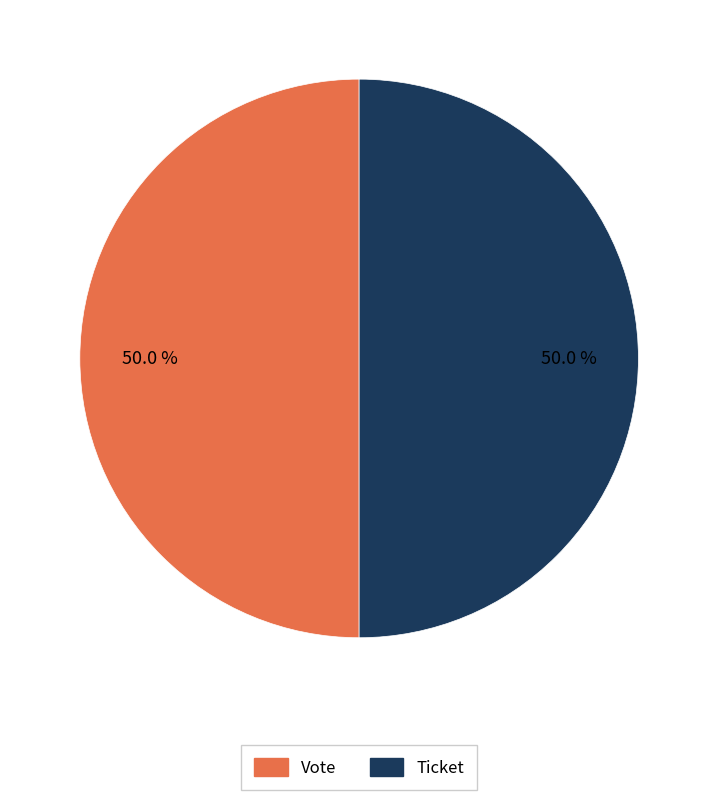

Approximately how many times larger is the value at Ticket compared to Vote?

1.0